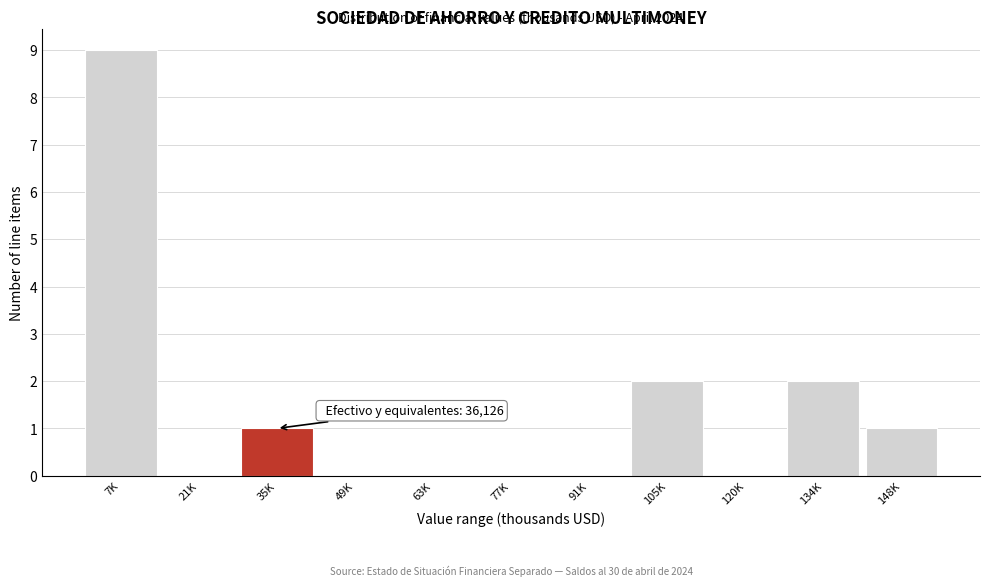

Reading left to right, what are all the values shown in this chart?

7K=9	21K=0	35K=1	49K=0	63K=0	77K=0	91K=0	105K=2	120K=0	134K=2	148K=1